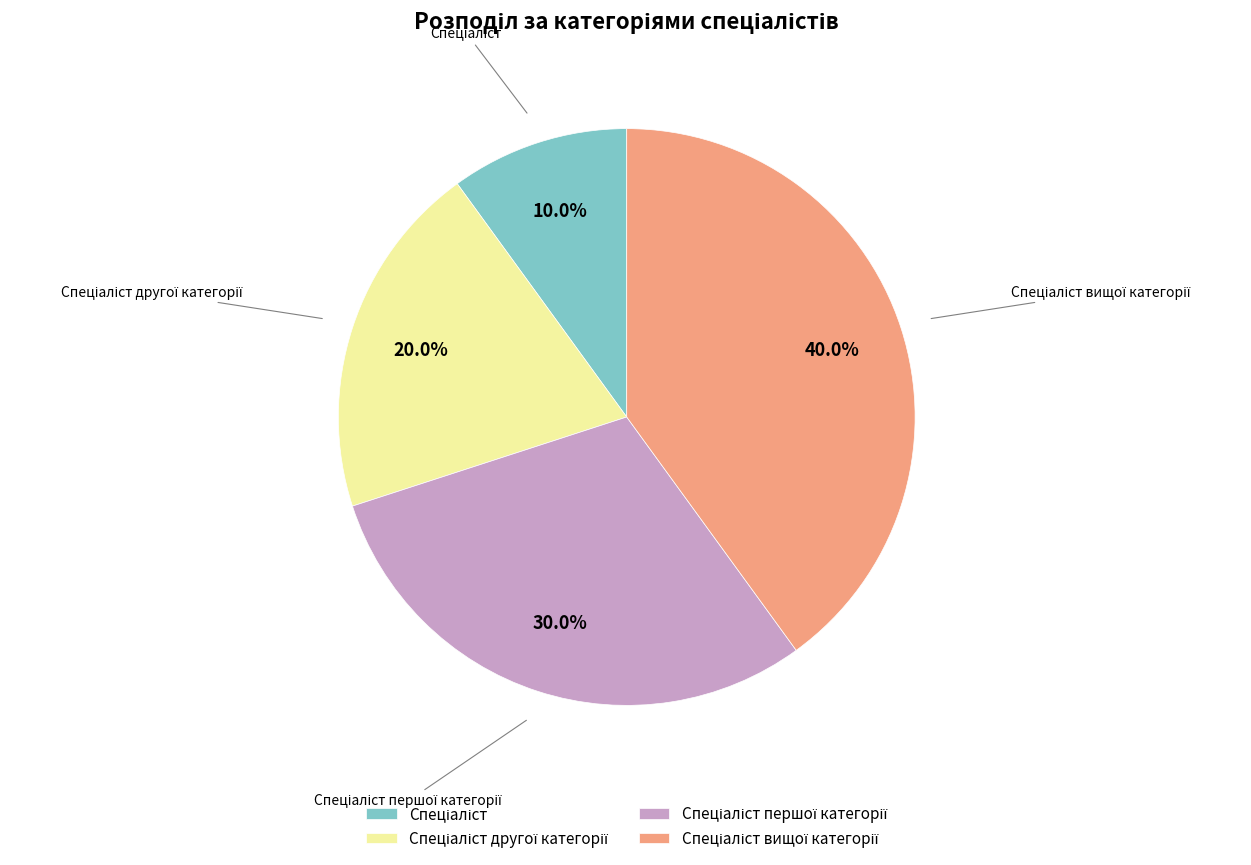

Is there a majority slice in this chart?

No